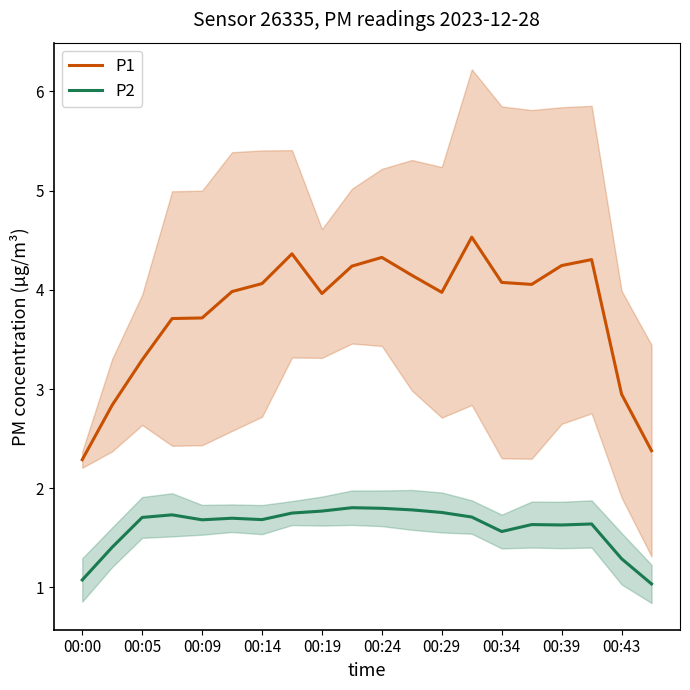

True or false: P1 and P2 cross at least once.

False